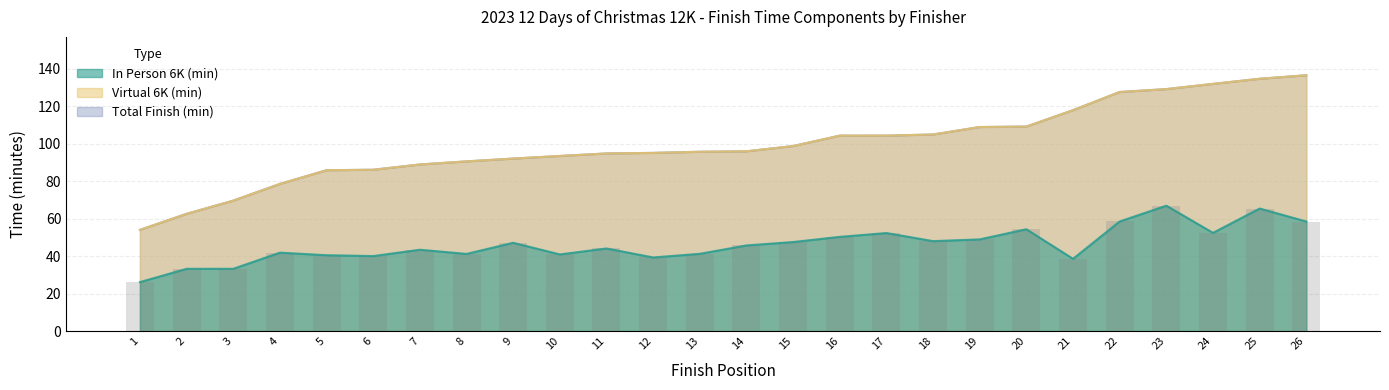

Between 17 and 7, which is larger?

17